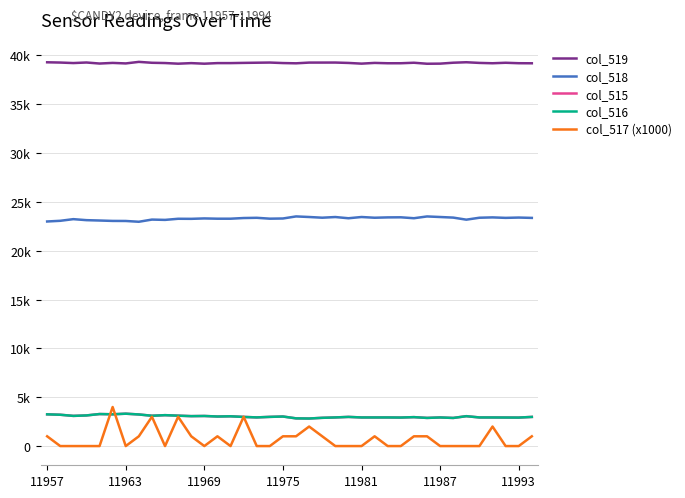

Reading left to right, extract all data points from this chart.

col_519: 39292	39265	39213	39270	39164	39228	39175	39334	39242	39215	39149	39206	39148	39208	39208	39230	39248	39265	39213	39187	39261	39262	39265	39225	39154	39228	39193	39194	39245	39143	39154	39248	39296	39228	39193	39243	39197	39190
col_518: 22993	23063	23232	23129	23092	23051	23045	22965	23188	23156	23271	23264	23306	23278	23278	23347	23370	23281	23300	23511	23452	23380	23449	23324	23451	23377	23412	23421	23327	23509	23451	23391	23179	23377	23412	23363	23395	23360
col_515: 3250	3207	3090	3136	3279	3256	3315	3236	3105	3164	3115	3065	3081	3027	3049	2986	2935	2989	3027	2837	2822	2893	2931	2986	2930	2929	2930	2920	2963	2883	2930	2879	3060	2930	2929	2923	2917	2985
col_516: 3249	3207	3090	3136	3279	3252	3315	3235	3104	3164	3112	3064	3081	3026	3049	2983	2935	2989	3026	2836	2820	2892	2931	2986	2930	2929	2930	2920	2962	2882	2930	2879	3060	2930	2928	2923	2917	2984
col_517 (x1000): 1000	0	0	0	0	4000	0	1000	3000	0	3000	1000	0	1000	0	3000	0	0	1000	1000	2000	1000	0	0	0	1000	0	0	1000	1000	0	0	0	0	2000	0	0	1000